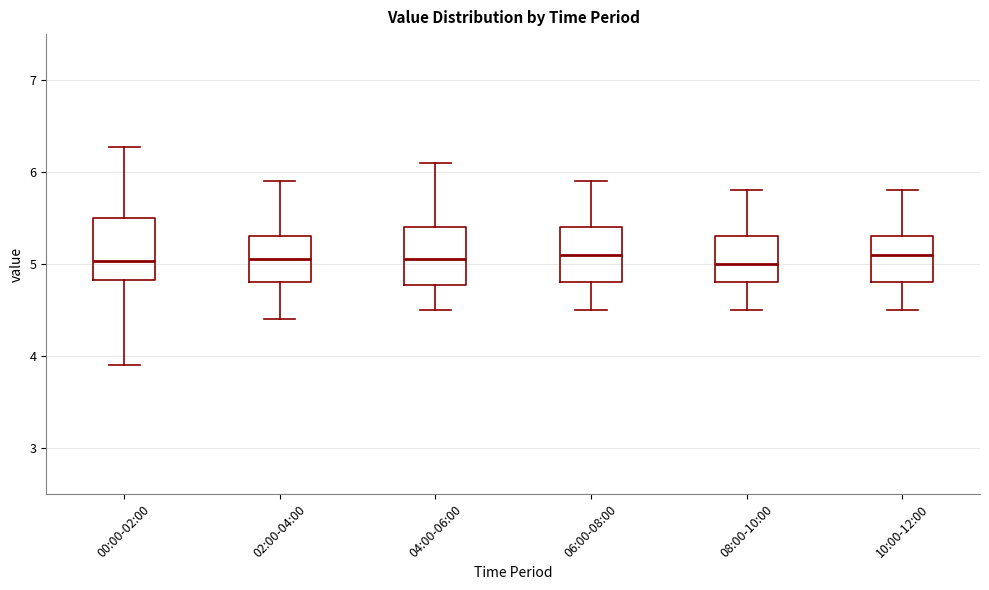

Where does the lower whisker of the box for 10:00-12:00 end on the y-axis? The values are not printed on the chart, so give them approximately, as read against the axis.

4.5